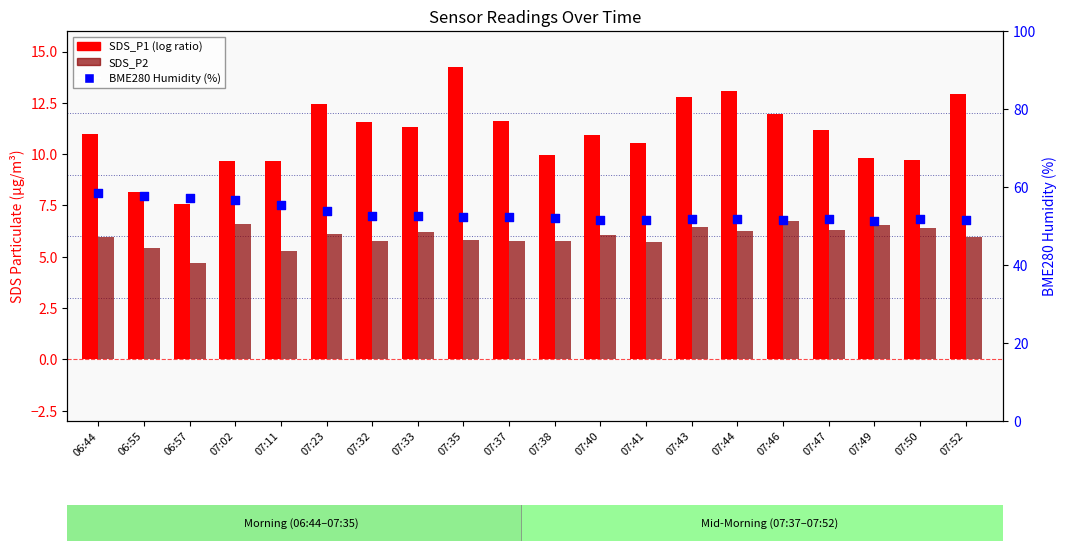

Which series contains the lowest Y value?

SDS_P2